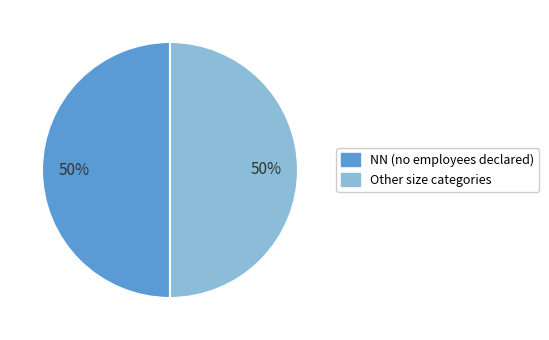

To the nearest percent, what is the average slice percentage?

50%